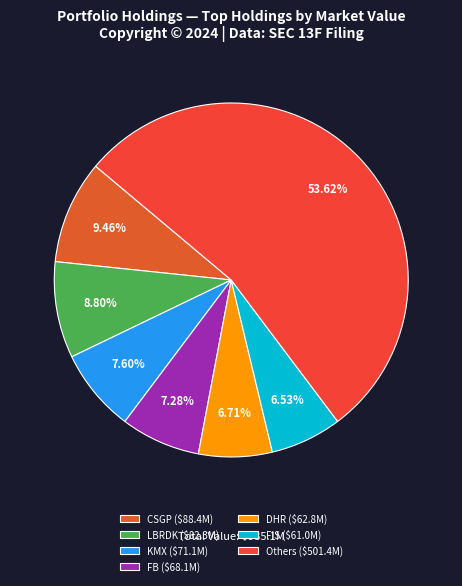

How many slices are in this pie chart?

7